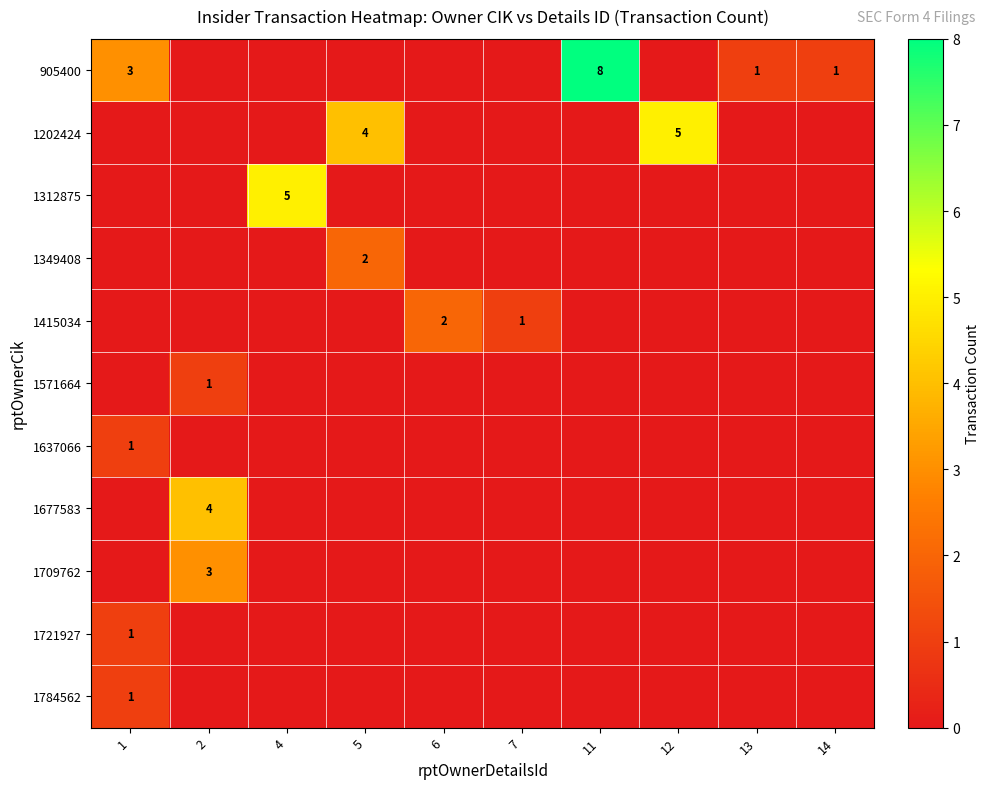

What is the total value across all series at 4?

5